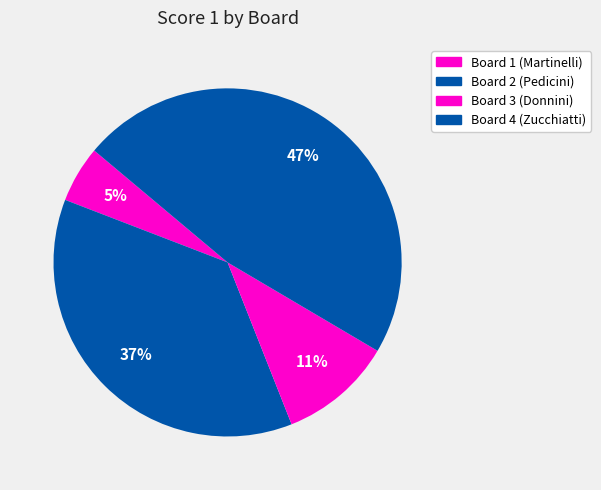

How many slices are in this pie chart?

4